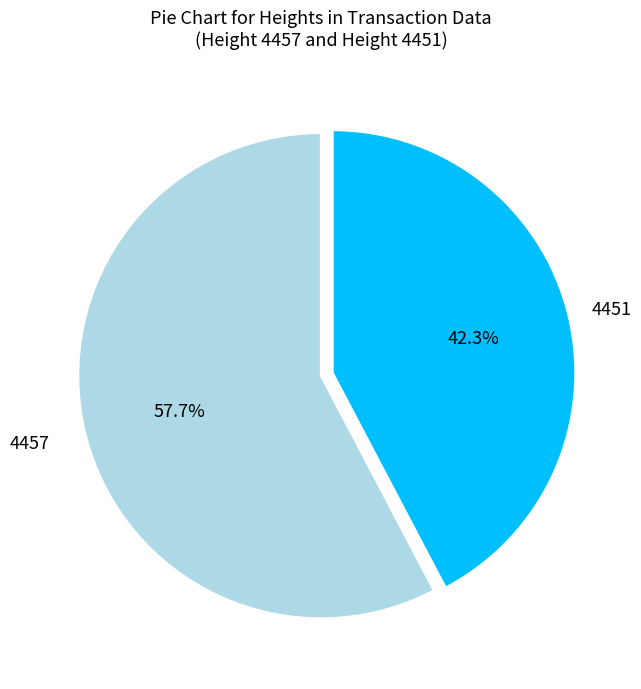

What is the smallest slice in the pie chart?

4451